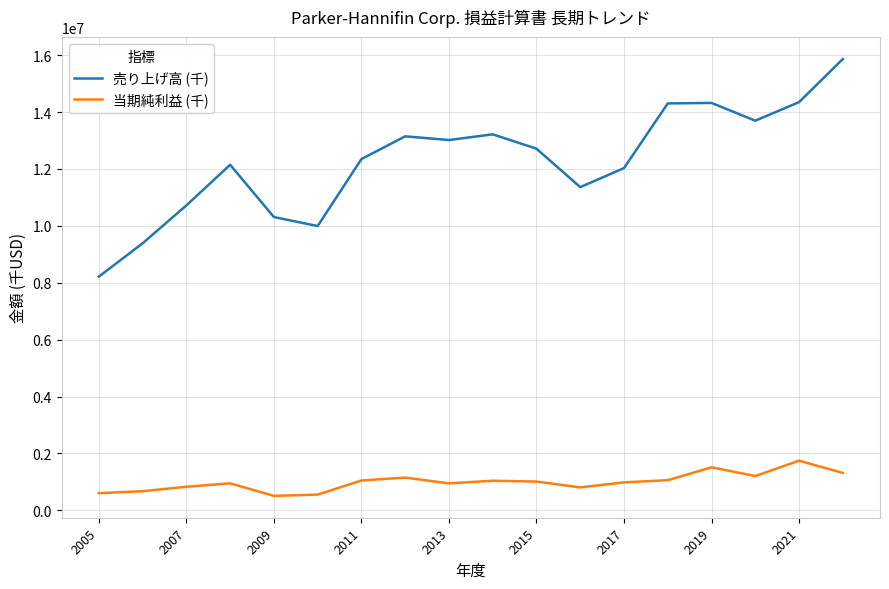

What is the difference between the maximum and minimum values in the 当期純利益 (千) series?

1237585